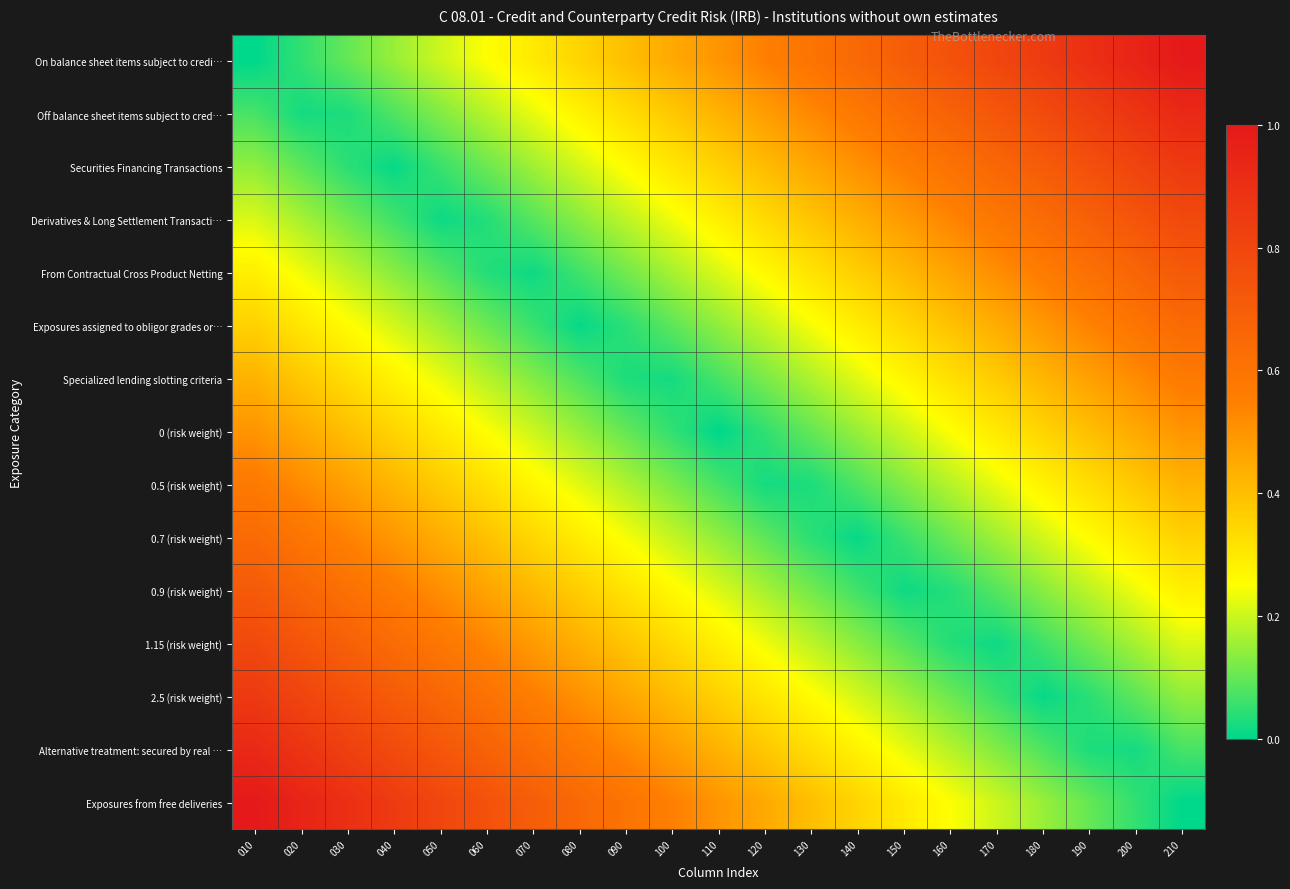

Reading left to right, extract all data points from this chart.

On balance sheet items subject to credi…: 010=0.0	020=0.1	030=0.1	040=0.1	050=0.2	060=0.2	070=0.3	080=0.3	090=0.4	100=0.5	110=0.5	120=0.6	130=0.6	140=0.7	150=0.7	160=0.8	170=0.8	180=0.8	190=0.9	200=0.9	210=1.0
Off balance sheet items subject to cred…: 010=0.1	020=0.0	030=0.0	040=0.1	050=0.1	060=0.2	070=0.2	080=0.3	090=0.3	100=0.4	110=0.4	120=0.5	130=0.5	140=0.6	150=0.6	160=0.7	170=0.7	180=0.8	190=0.8	200=0.9	210=0.9
Securities Financing Transactions: 010=0.1	020=0.1	030=0.0	040=0.0	050=0.1	060=0.1	070=0.2	080=0.2	090=0.3	100=0.3	110=0.4	120=0.4	130=0.5	140=0.5	150=0.6	160=0.6	170=0.7	180=0.7	190=0.8	200=0.8	210=0.9
Derivatives & Long Settlement Transacti…: 010=0.2	020=0.2	030=0.1	040=0.1	050=0.0	060=0.0	070=0.1	080=0.1	090=0.2	100=0.2	110=0.3	120=0.3	130=0.4	140=0.4	150=0.5	160=0.5	170=0.6	180=0.6	190=0.7	200=0.7	210=0.8
From Contractual Cross Product Netting: 010=0.3	020=0.2	030=0.2	040=0.1	050=0.1	060=0.0	070=0.0	080=0.1	090=0.1	100=0.2	110=0.2	120=0.3	130=0.3	140=0.4	150=0.4	160=0.5	170=0.5	180=0.6	190=0.6	200=0.7	210=0.7
Exposures assigned to obligor grades or…: 010=0.4	020=0.3	030=0.3	040=0.2	050=0.2	060=0.1	070=0.1	080=0.0	090=0.0	100=0.1	110=0.1	120=0.2	130=0.2	140=0.3	150=0.3	160=0.4	170=0.4	180=0.5	190=0.5	200=0.6	210=0.6
Specialized lending slotting criteria: 010=0.4	020=0.4	030=0.3	040=0.3	050=0.2	060=0.2	070=0.1	080=0.1	090=0.0	100=0.0	110=0.1	120=0.1	130=0.2	140=0.2	150=0.3	160=0.3	170=0.4	180=0.4	190=0.5	200=0.5	210=0.6
0 (risk weight): 010=0.5	020=0.5	030=0.4	040=0.3	050=0.3	060=0.2	070=0.2	080=0.2	090=0.1	100=0.0	110=0.0	120=0.1	130=0.1	140=0.2	150=0.2	160=0.2	170=0.3	180=0.3	190=0.4	200=0.4	210=0.5
0.5 (risk weight): 010=0.6	020=0.5	030=0.5	040=0.4	050=0.4	060=0.3	070=0.3	080=0.2	090=0.2	100=0.1	110=0.1	120=0.0	130=0.0	140=0.1	150=0.1	160=0.2	170=0.2	180=0.3	190=0.3	200=0.4	210=0.4
0.7 (risk weight): 010=0.6	020=0.6	030=0.5	040=0.5	050=0.4	060=0.4	070=0.3	080=0.3	090=0.2	100=0.2	110=0.1	120=0.1	130=0.0	140=0.0	150=0.1	160=0.1	170=0.2	180=0.2	190=0.3	200=0.3	210=0.4
0.9 (risk weight): 010=0.7	020=0.7	030=0.6	040=0.6	050=0.5	060=0.5	070=0.4	080=0.4	090=0.3	100=0.3	110=0.2	120=0.2	130=0.1	140=0.1	150=0.0	160=0.0	170=0.1	180=0.1	190=0.2	200=0.2	210=0.3
1.15 (risk weight): 010=0.8	020=0.7	030=0.7	040=0.6	050=0.6	060=0.5	070=0.5	080=0.4	090=0.4	100=0.3	110=0.3	120=0.2	130=0.2	140=0.1	150=0.1	160=0.0	170=0.0	180=0.1	190=0.1	200=0.2	210=0.2
2.5 (risk weight): 010=0.9	020=0.8	030=0.8	040=0.7	050=0.7	060=0.6	070=0.6	080=0.5	090=0.5	100=0.4	110=0.4	120=0.3	130=0.3	140=0.2	150=0.2	160=0.1	170=0.1	180=0.0	190=0.0	200=0.1	210=0.1
Alternative treatment: secured by real …: 010=0.9	020=0.9	030=0.8	040=0.8	050=0.7	060=0.7	070=0.6	080=0.6	090=0.5	100=0.5	110=0.4	120=0.4	130=0.3	140=0.3	150=0.2	160=0.2	170=0.1	180=0.1	190=0.0	200=0.0	210=0.1
Exposures from free deliveries: 010=1.0	020=0.9	030=0.9	040=0.8	050=0.8	060=0.8	070=0.7	080=0.7	090=0.6	100=0.6	110=0.5	120=0.4	130=0.4	140=0.3	150=0.3	160=0.2	170=0.2	180=0.2	190=0.1	200=0.1	210=0.0